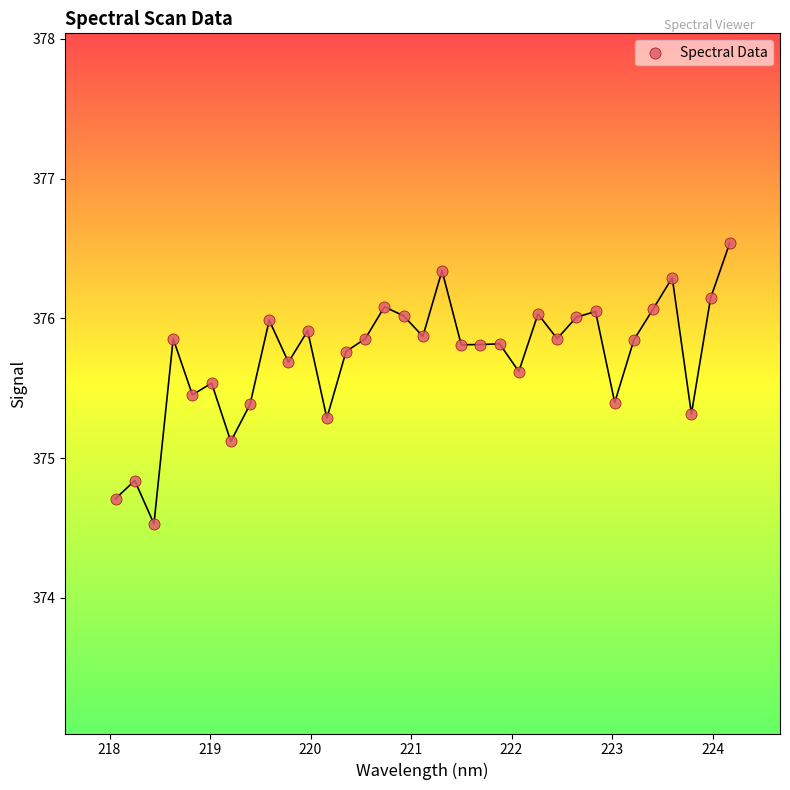

What is the range of X values (max minus min)?

6.1